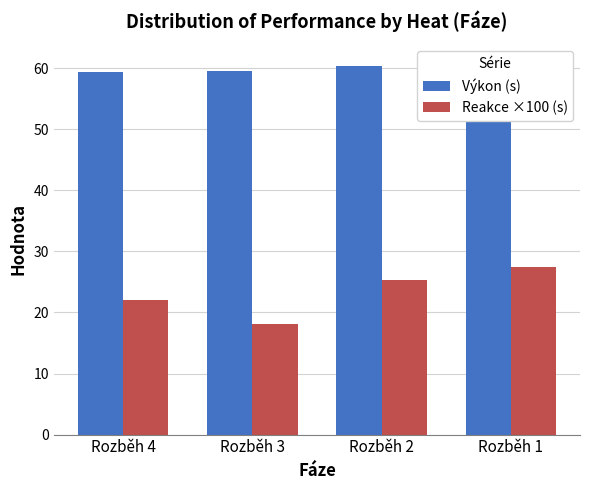

What is the difference between the highest and lowest values at Rozběh 2?

35.0